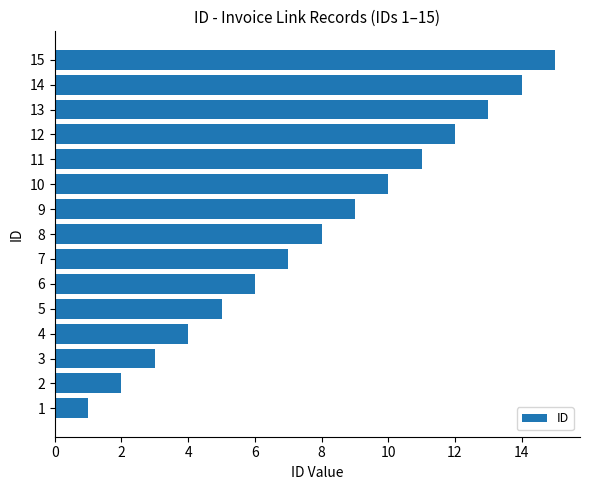

Is it true that the value at 6 is 3?

False